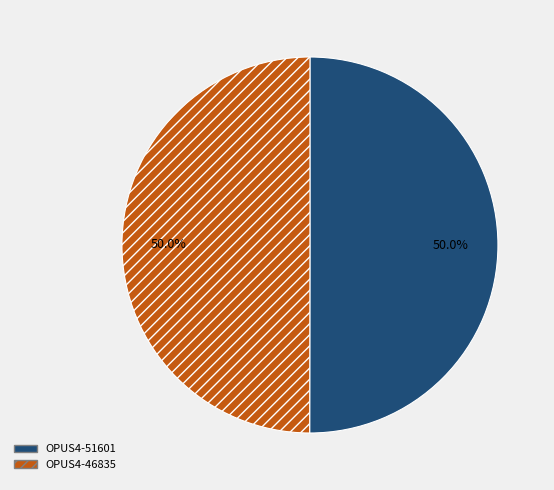

Is it true that OPUS4-51601 is 50% of the pie?

True